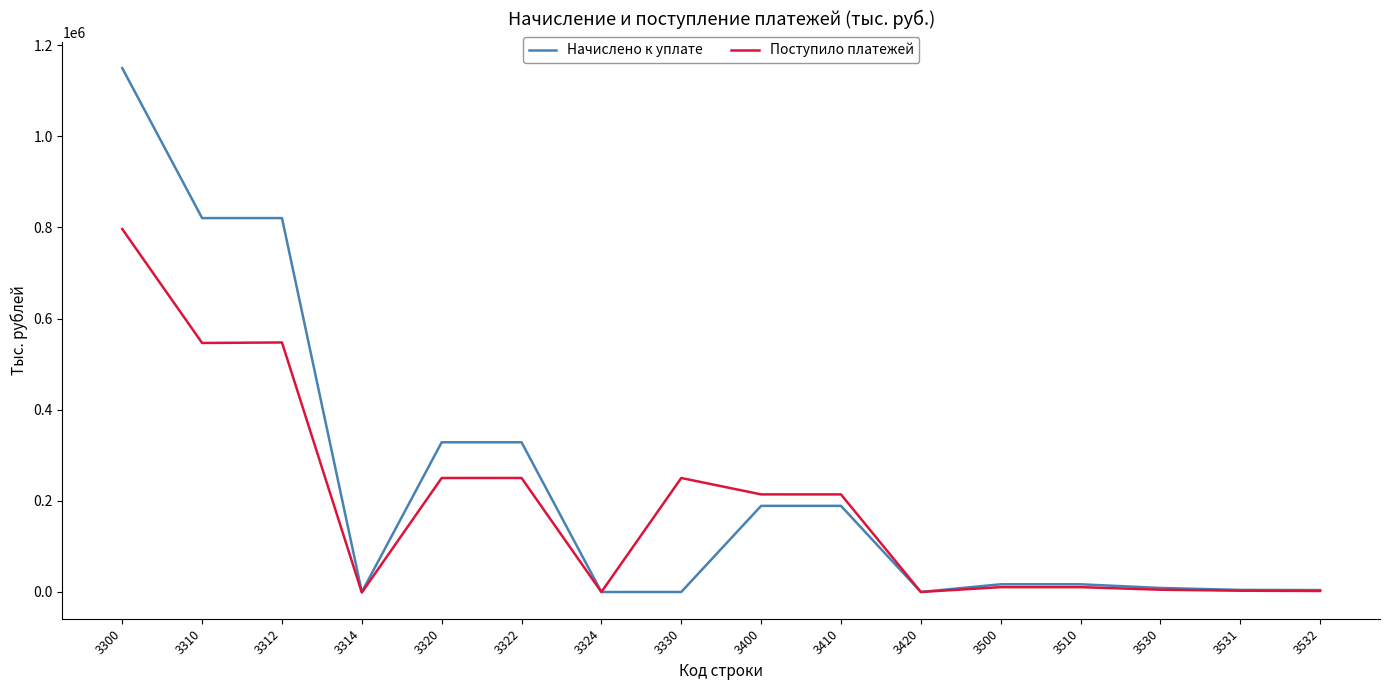

At how many categories does at least one series exceed 233463?

6